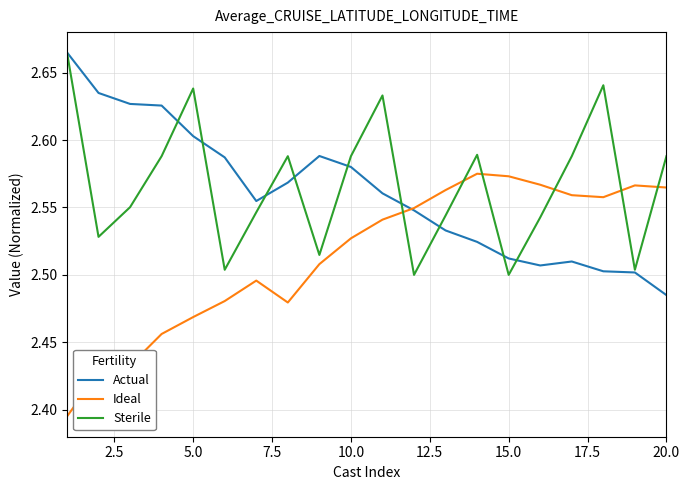

At which label is Actual closest to 2?

20.0